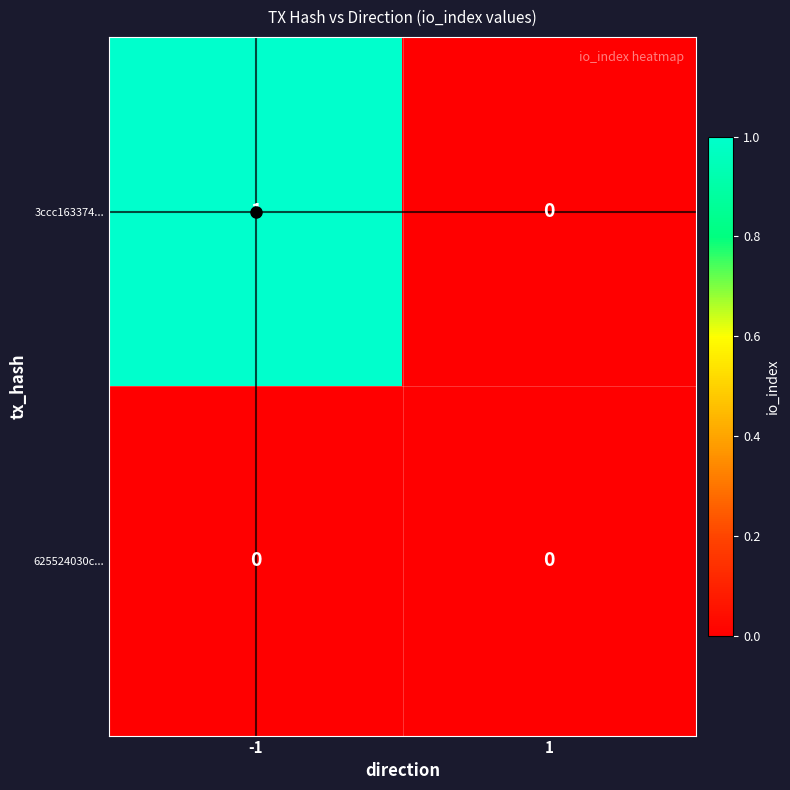

Rank the series by their maximum value, from lowest to highest.

625524030c..., 3ccc163374...